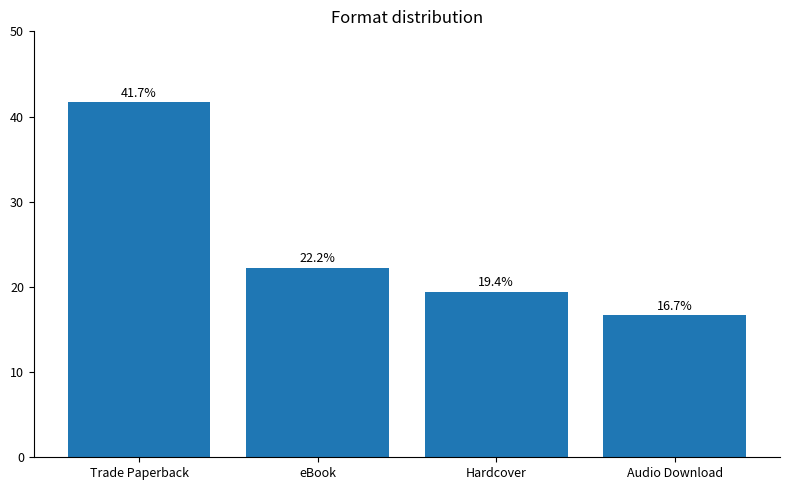

Which label corresponds to the smallest value in the chart?

Audio Download